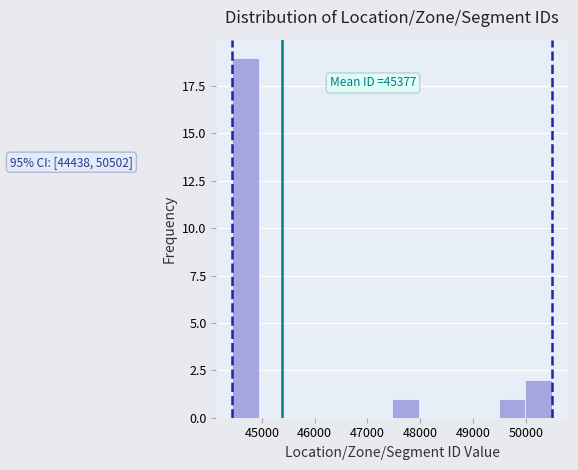

Over which range of the x-axis is the bar tallest?

44400 to 44900